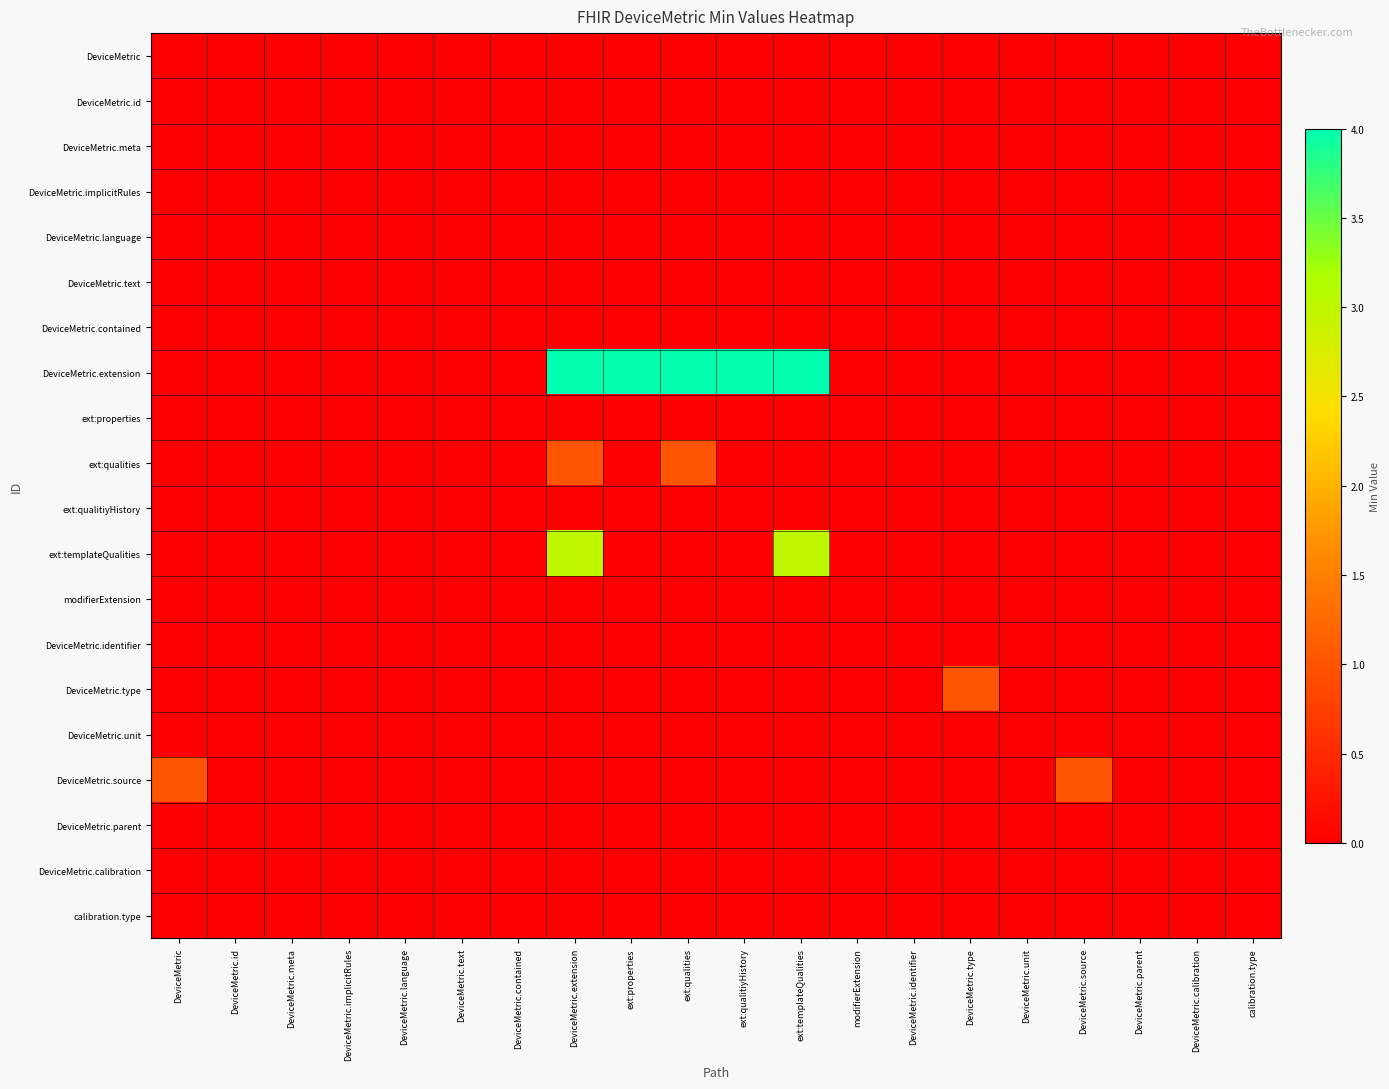

Which series has the largest total across all categories?

DeviceMetric.extension